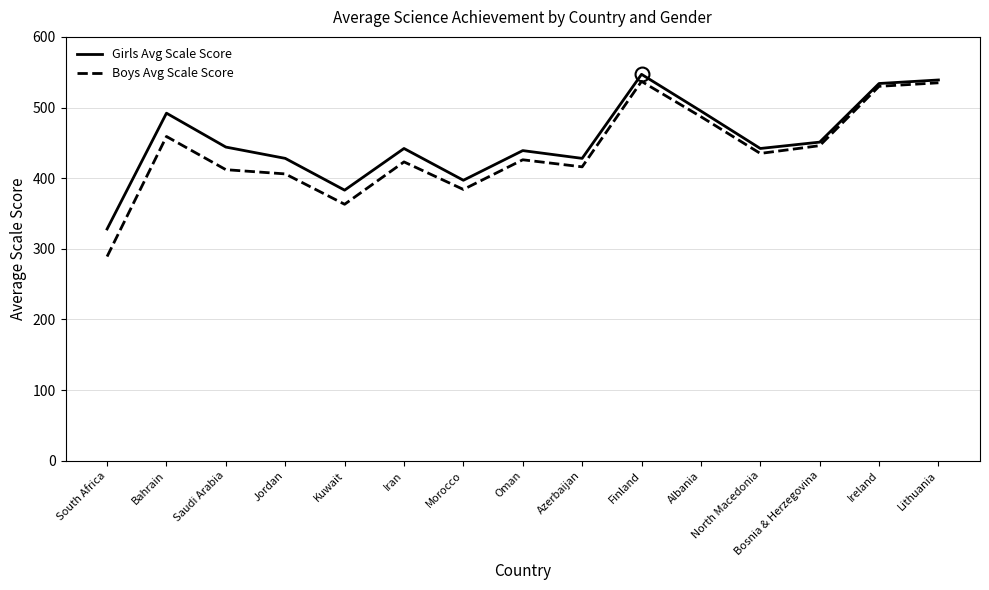

True or false: Boys Avg Scale Score has more than 1 interior local peaks.

True